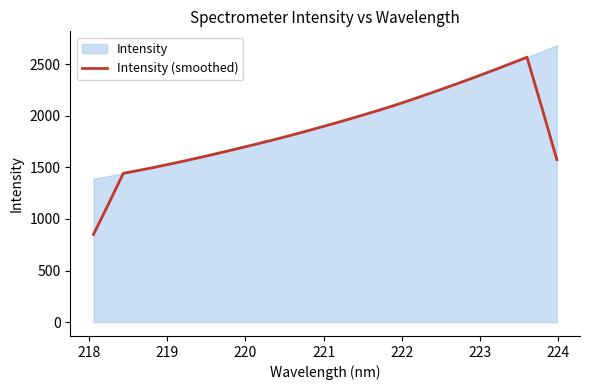

What is the highest value of the Intensity (smoothed) series?

2568.5